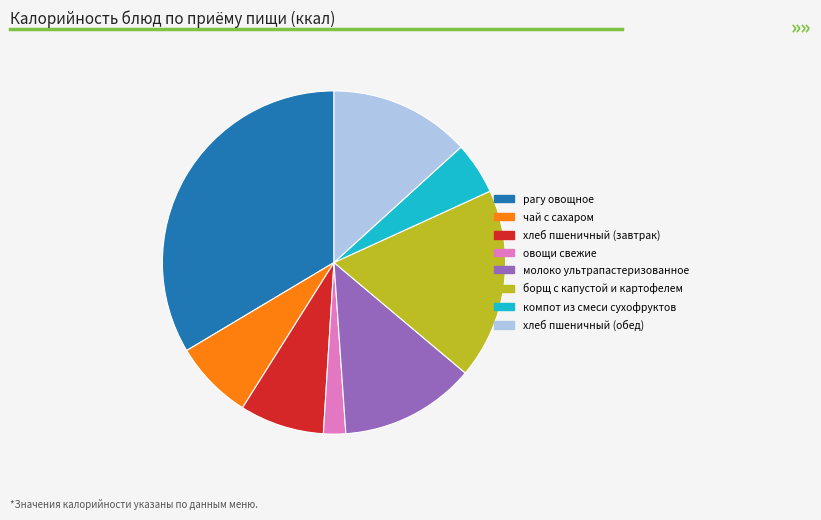

True or false: хлеб пшеничный (обед) accounts for 8% of the total.

False